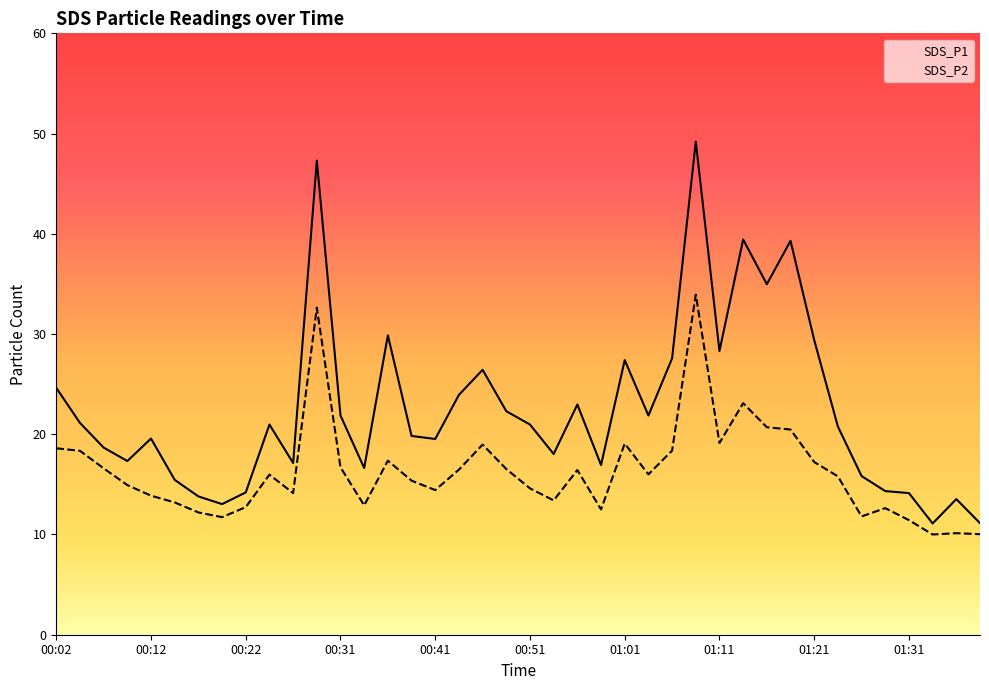

Which label corresponds to the smallest value in the chart?

01:33